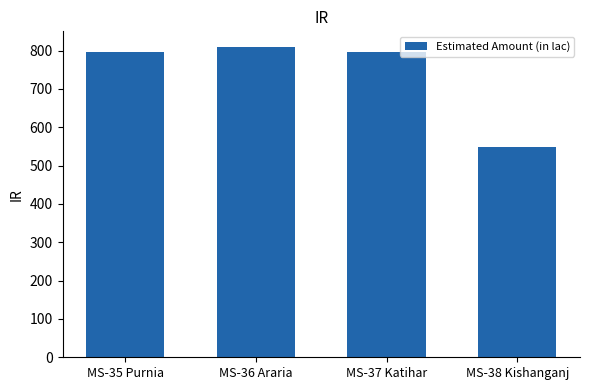

Are the bars horizontal?

No